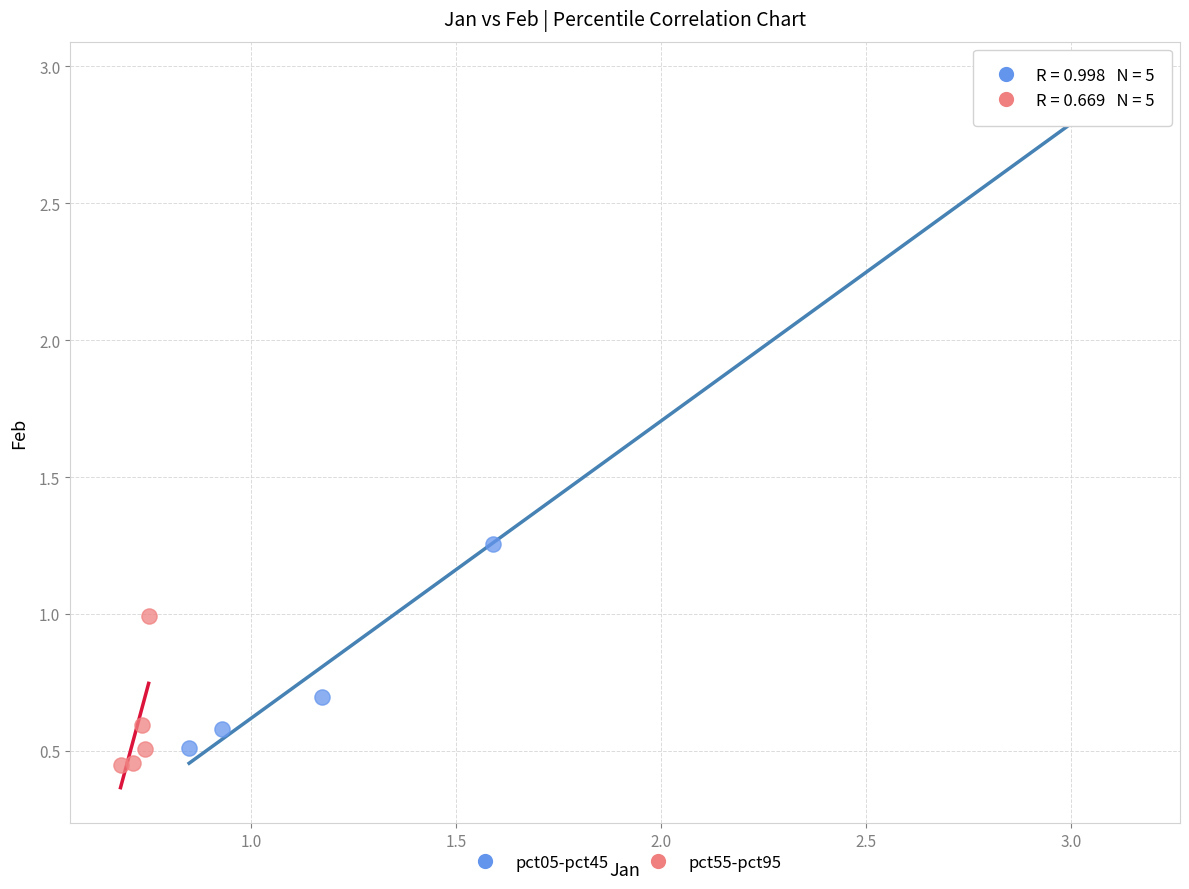

Which series contains the highest Y value?

pct05-pct45